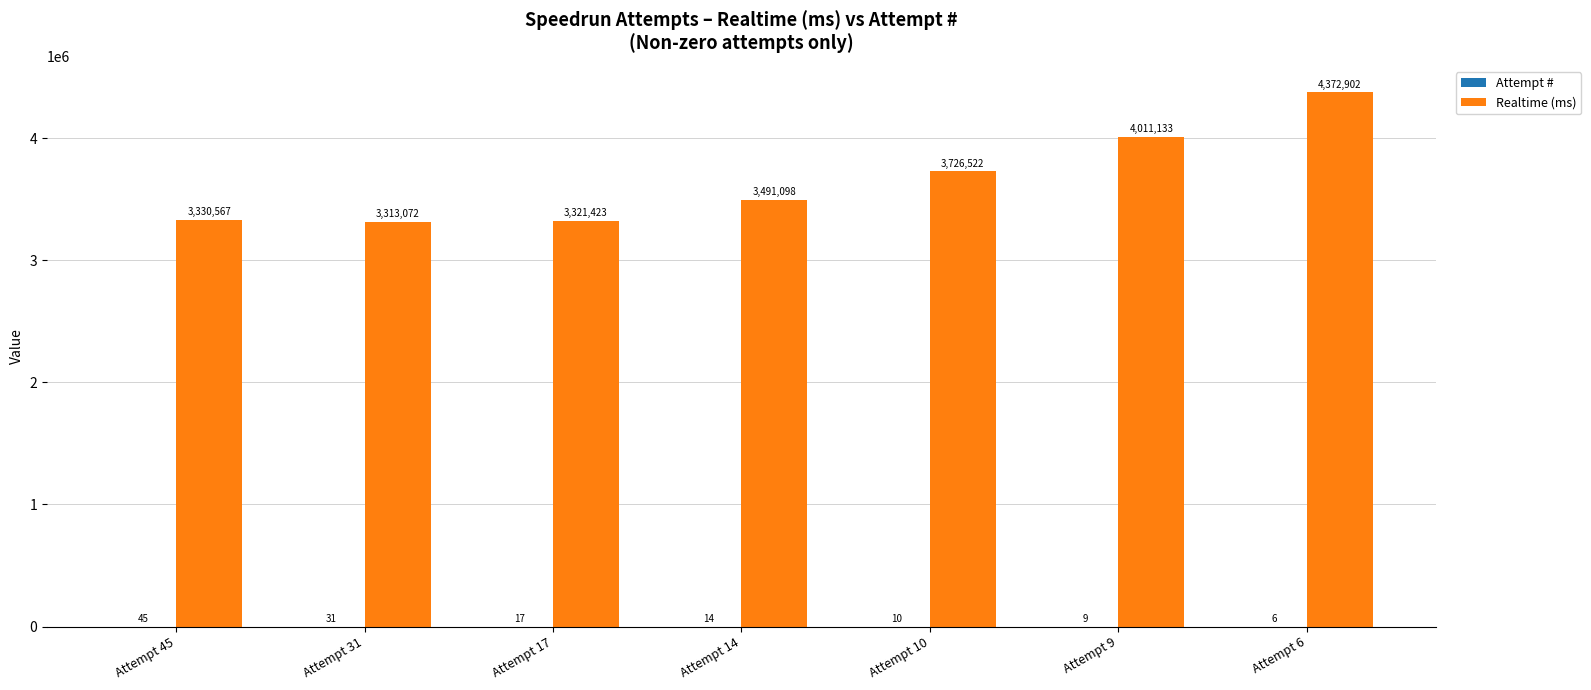

The value of Realtime (ms) at Attempt 10 is 3726522. True or false?

True